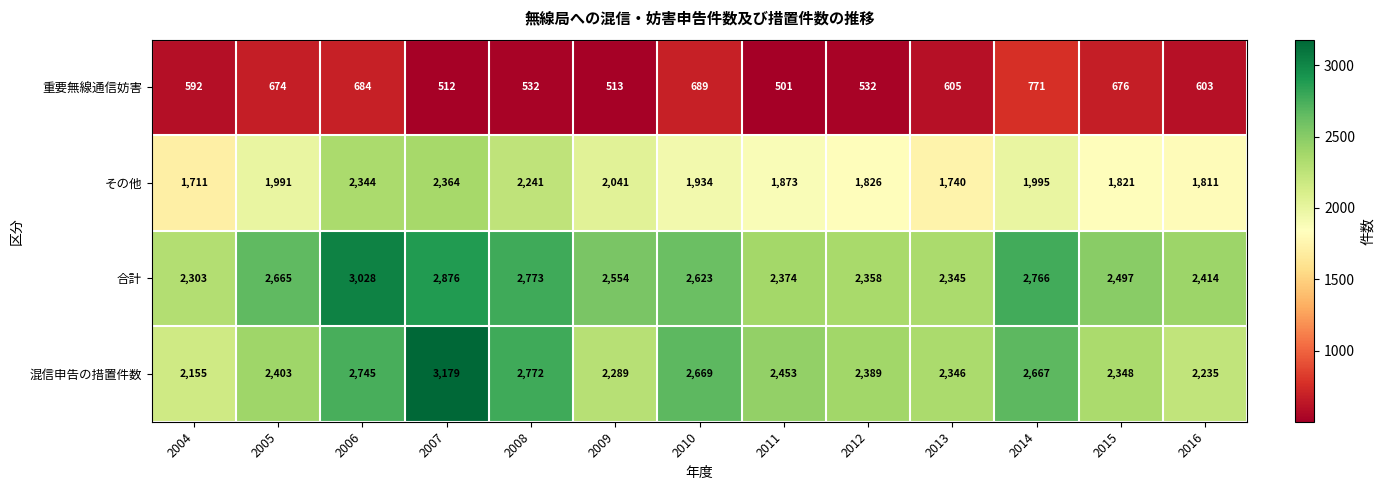

What is the sum of all 混信申告の措置件数 values?

32650